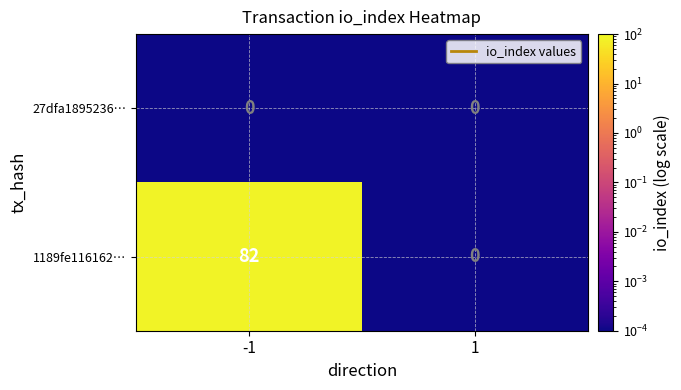

Which series has the widest spread of values?

1189fe116162…